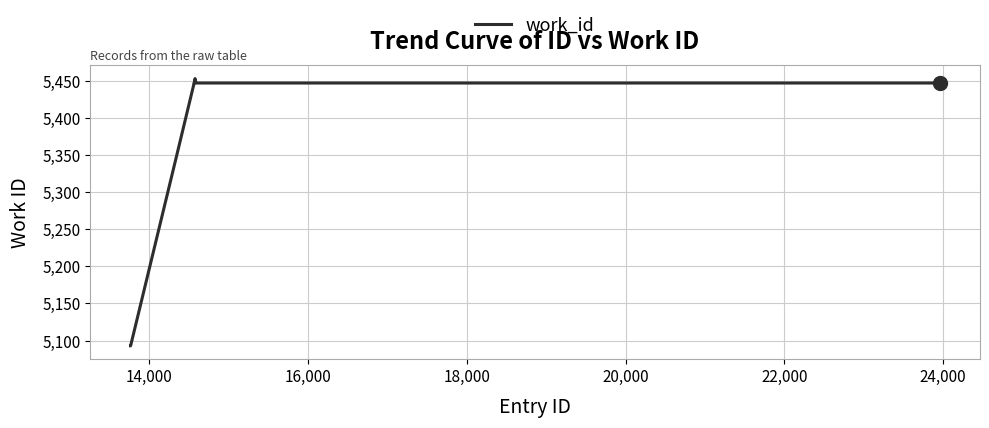

What is the greatest value displayed?

5453